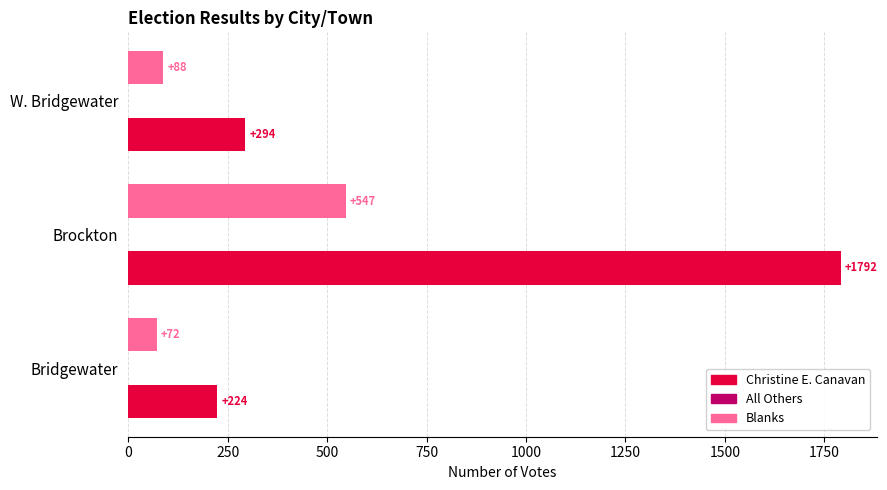

The value of Blanks at Brockton is 547. True or false?

True